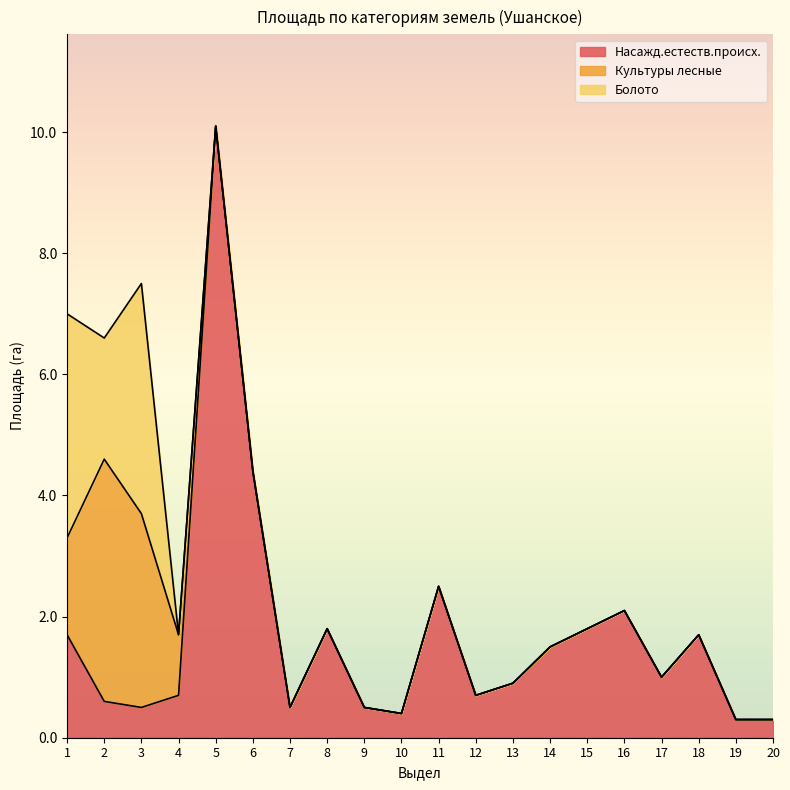

Which series changed the most between 2 and 12?

Культуры лесные